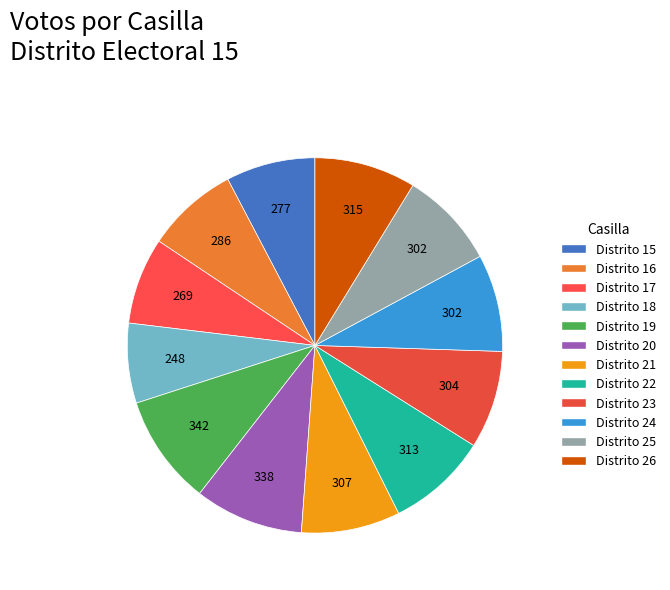

To the nearest percent, what is the average slice percentage?

8%